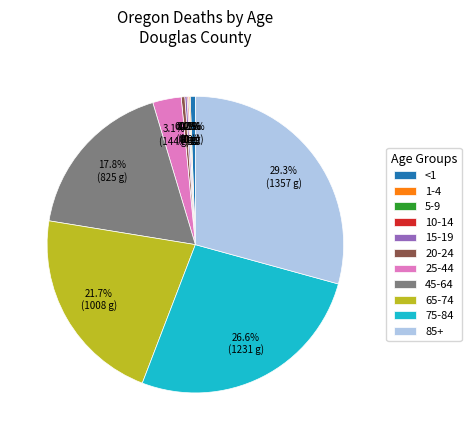

What percentage is the 75-84 slice, to the nearest percent?

27%